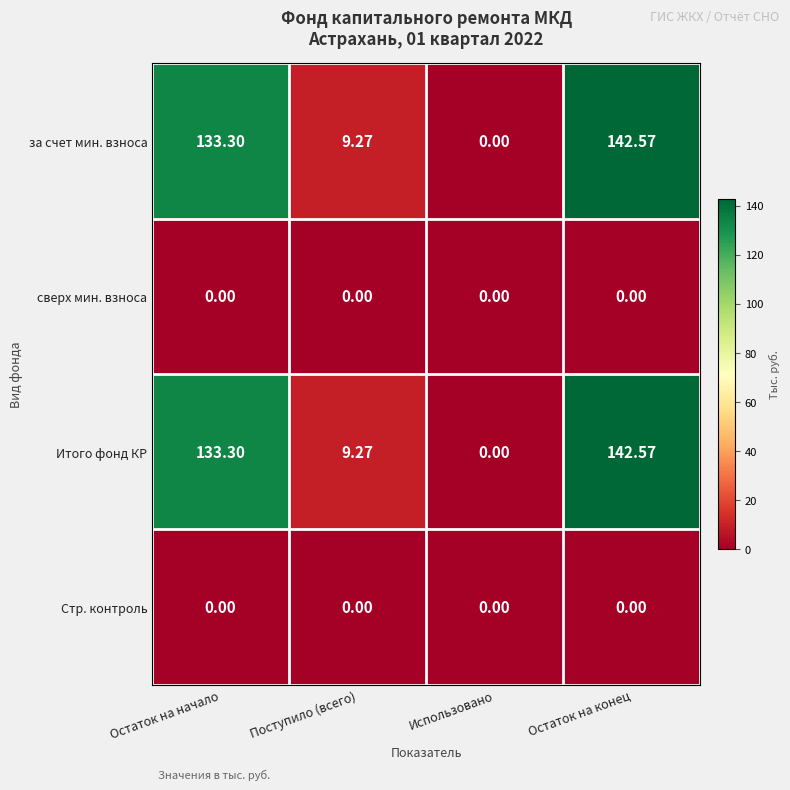

Where is за счет мин. взноса nearest to the value 71?

Поступило (всего)